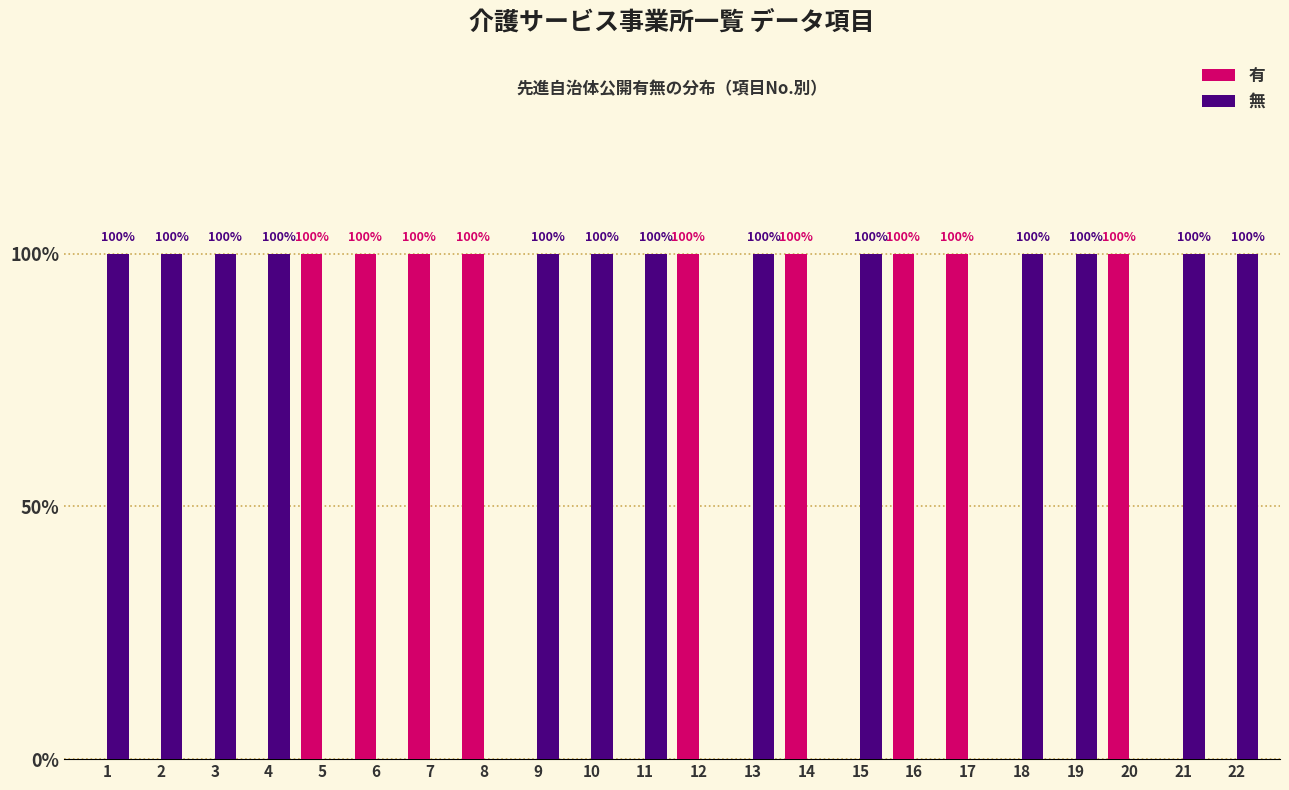

Reading left to right, extract all data points from this chart.

有: 1=0	2=0	3=0	4=0	5=1	6=1	7=1	8=1	9=0	10=0	11=0	12=1	13=0	14=1	15=0	16=1	17=1	18=0	19=0	20=1	21=0	22=0
無: 1=1	2=1	3=1	4=1	5=0	6=0	7=0	8=0	9=1	10=1	11=1	12=0	13=1	14=0	15=1	16=0	17=0	18=1	19=1	20=0	21=1	22=1